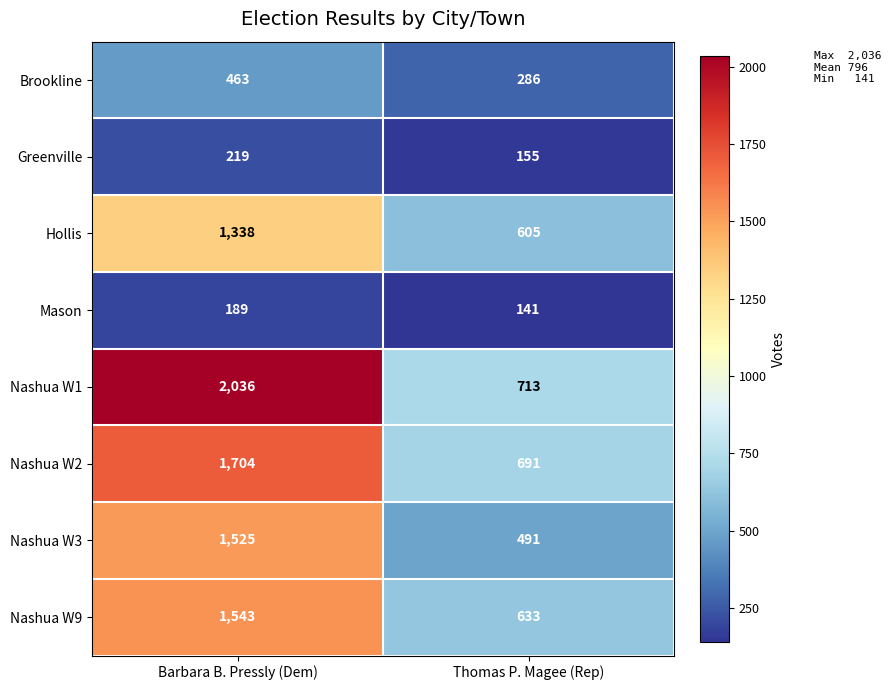

At which category does the chart reach its minimum across all series?

Thomas P. Magee (Rep)